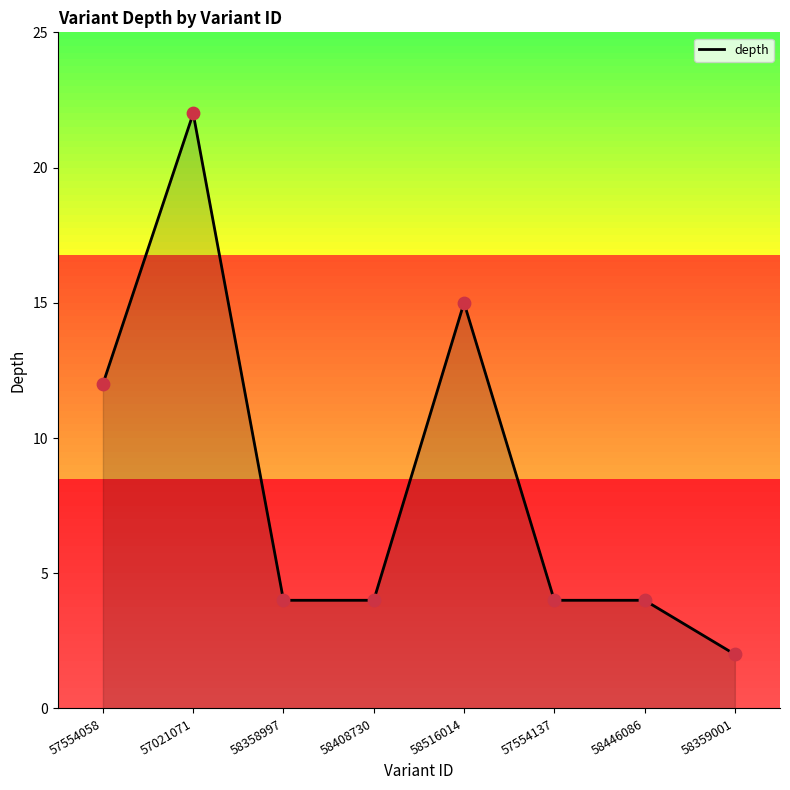

What is the ratio of the value at 57554137 to the value at 58359001?

2.0